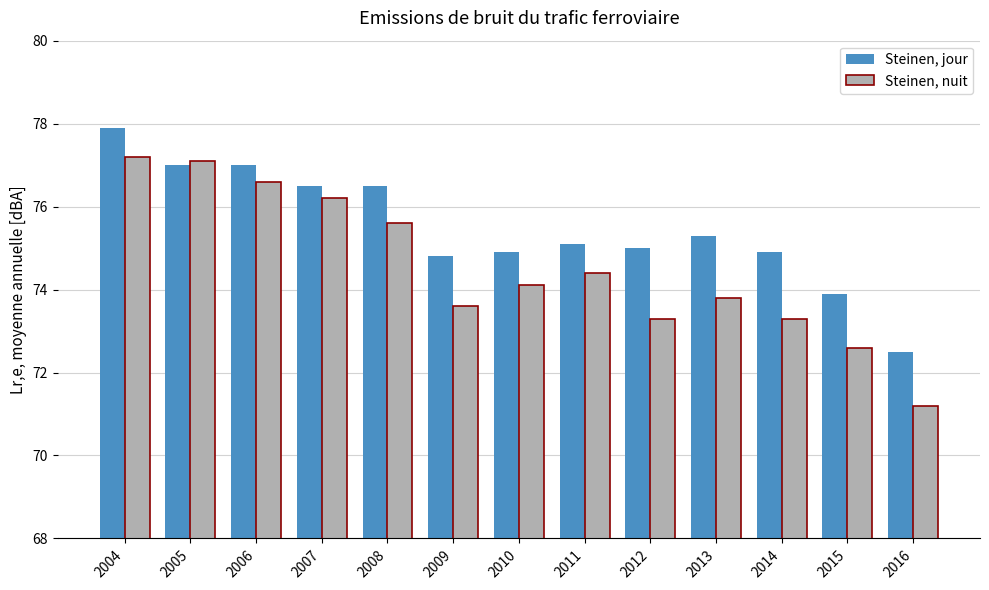

The Steinen, nuit series shows 98.8 at 2010. True or false?

False